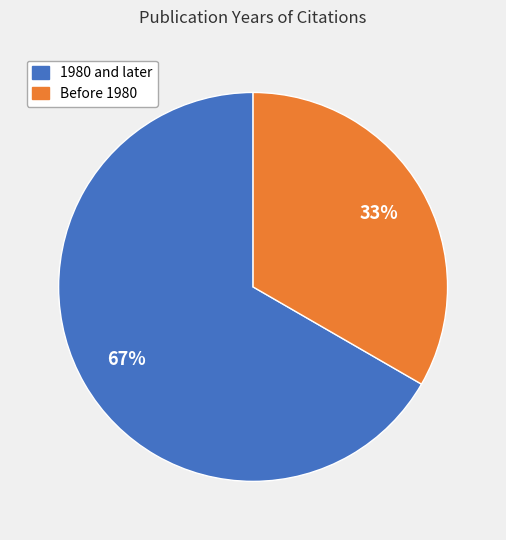

Is there a majority slice in this chart?

Yes